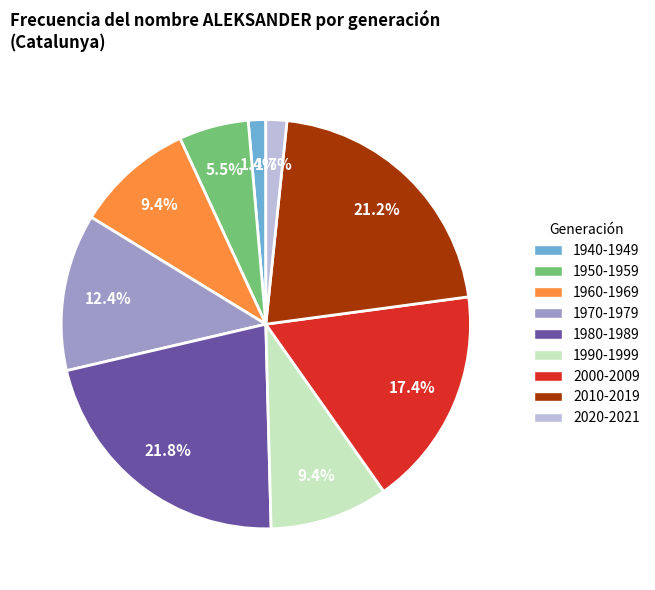

Combined, do 1940-1949 and 1980-1989 account for over 50%?

No